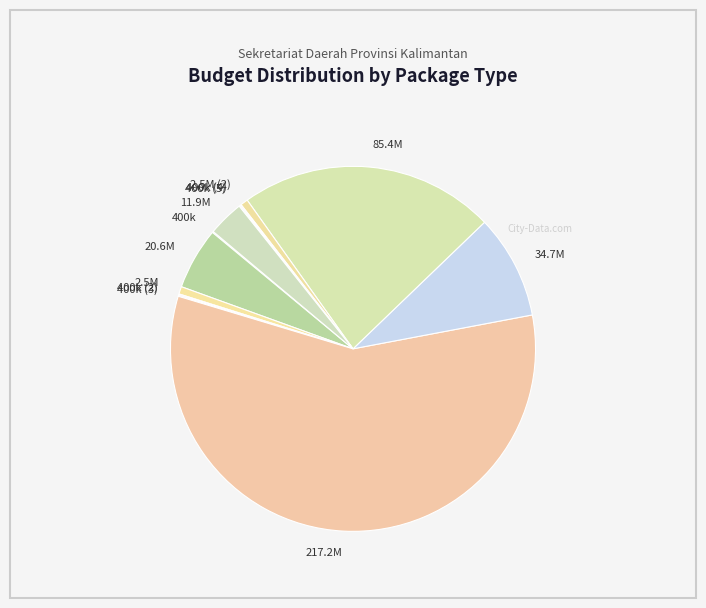

Which slice is the largest?

217.2M